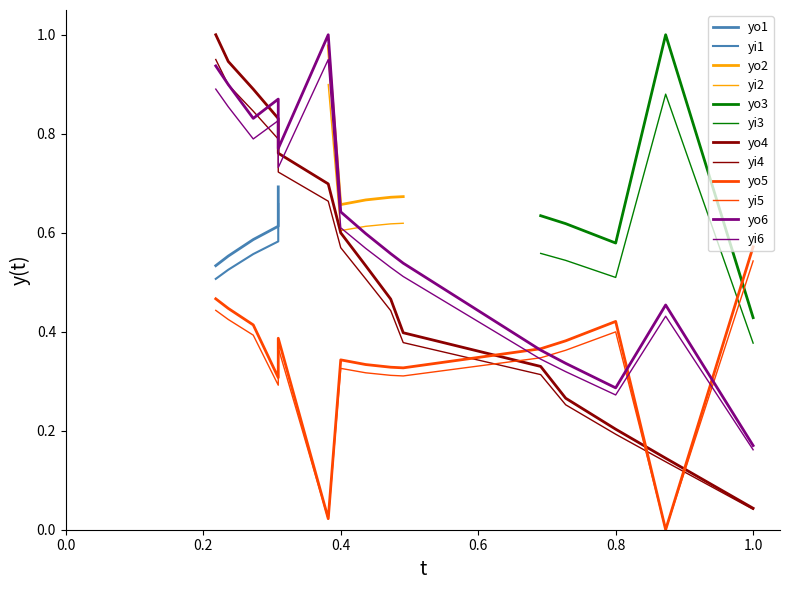

True or false: yi2 and yo2 intersect in this chart.

False